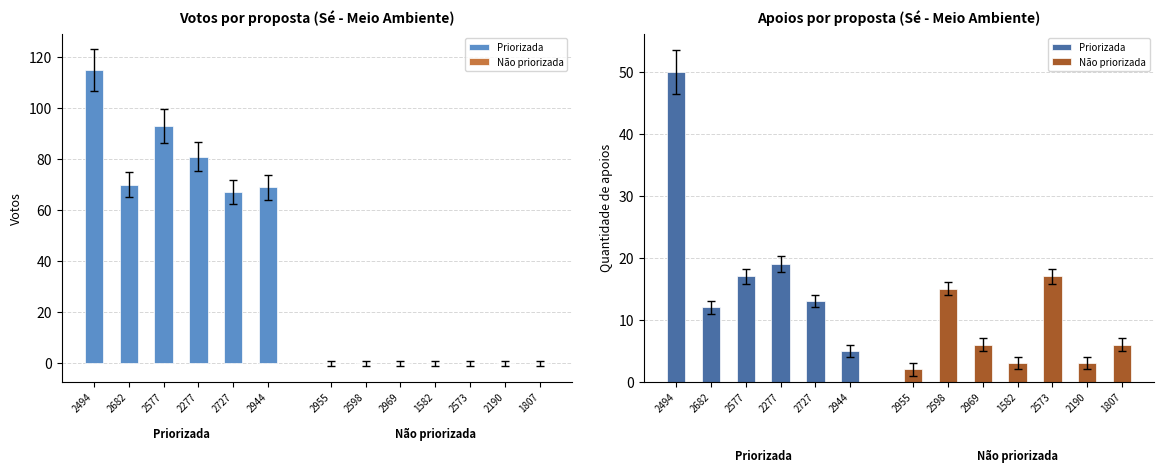

Reading left to right, what are all the values shown in this chart?

Votos: 115	70	93	81	67	69	0	0	0	0	0	0	0
Quantidade de apoios: 50	12	17	19	13	5	2	15	6	3	17	3	6